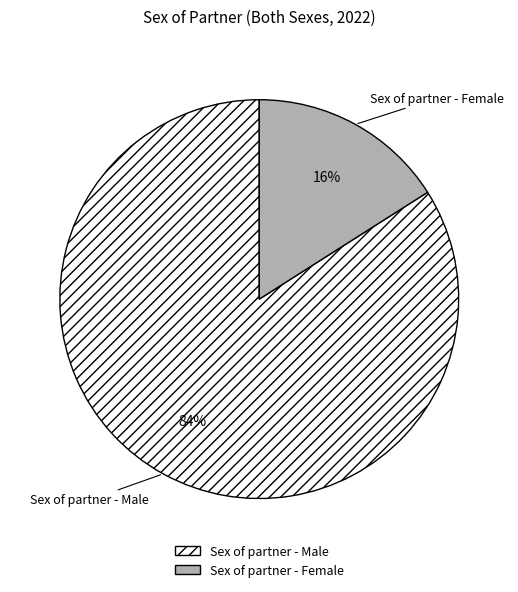

True or false: Sex of partner - Female accounts for 16% of the total.

True